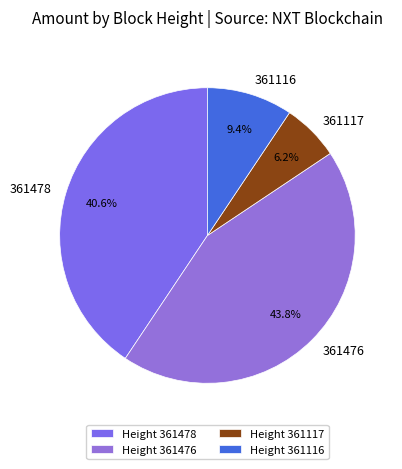

The 361117 slice represents 15% of the pie. True or false?

False